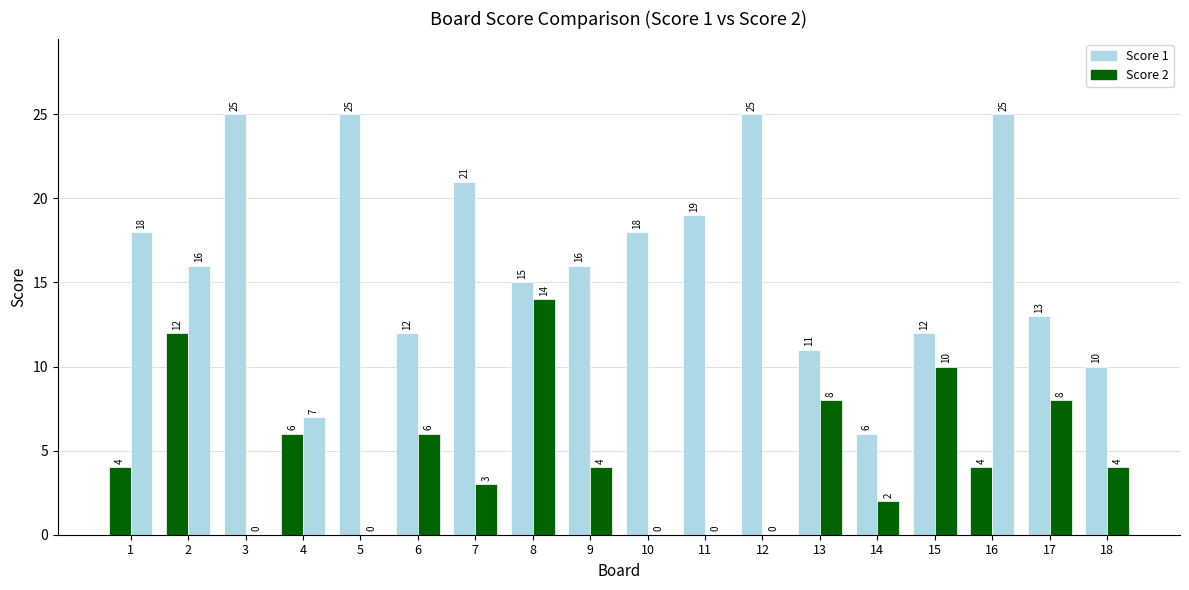

What is the total value across all series at 1?

22